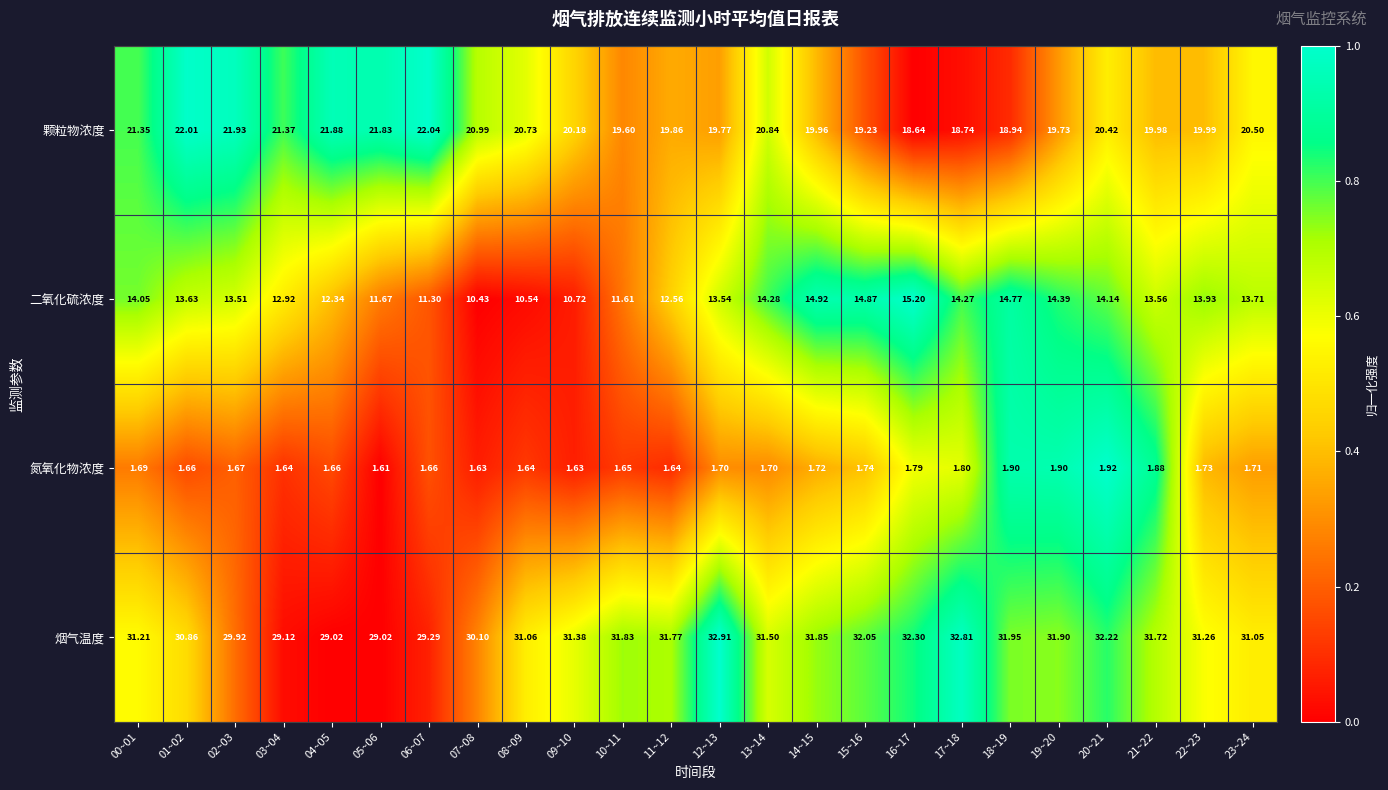

Which series has the largest total across all categories?

烟气温度